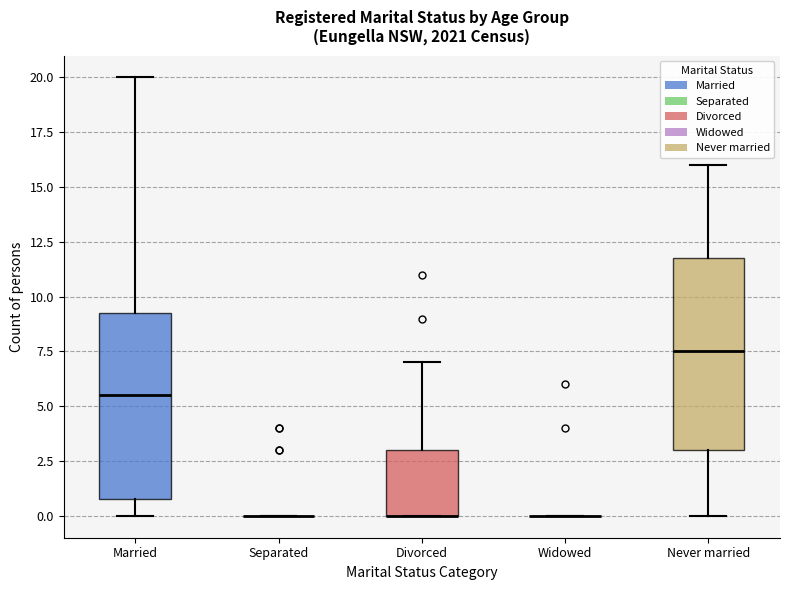

Reading left to right, read every box against the y-axis: the position of its median line, the range the box covers, and the ends of its whiskers. The values are not printed on the chart, so give them approximately, as read against the axis.

Married: median 5.5, box 1.0 to 9.5, whiskers 0.0 to 20.0
Separated: box collapsed to a line at 0.0, whiskers 0.0 to 0.0
Divorced: median 0.0 (drawn on the box's lower edge), box 0.0 to 3.0, whiskers 0.0 to 7.0
Widowed: box collapsed to a line at 0.0, whiskers 0.0 to 0.0
Never married: median 7.5, box 3.0 to 12.0, whiskers 0.0 to 16.0